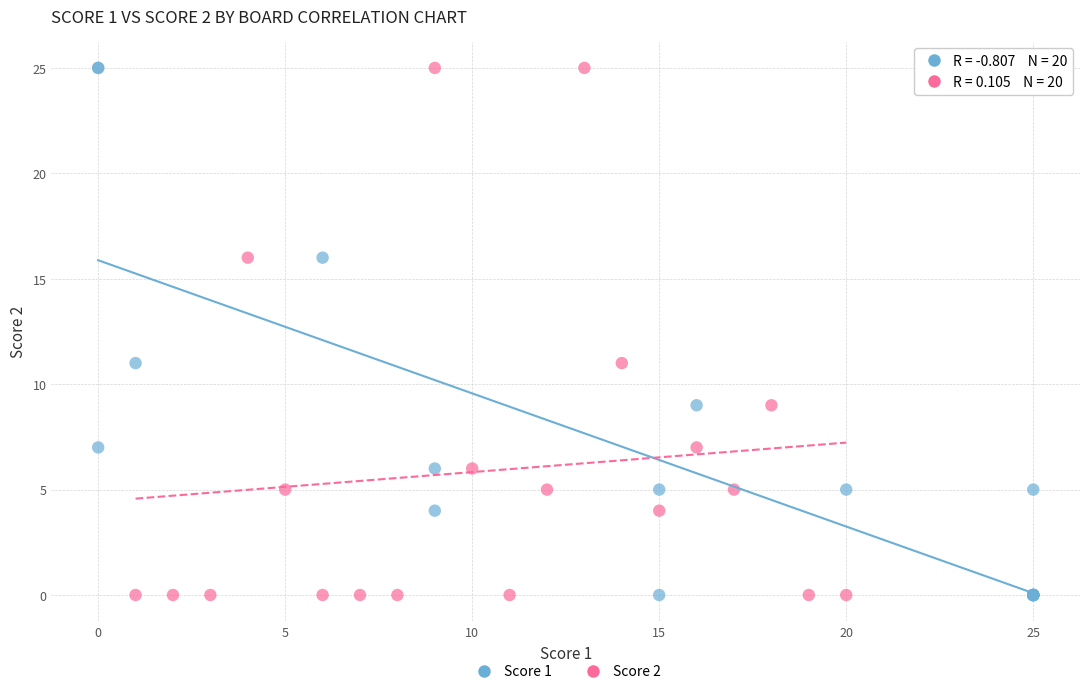

What are all the series names shown in the legend?

Score 1, Score 2